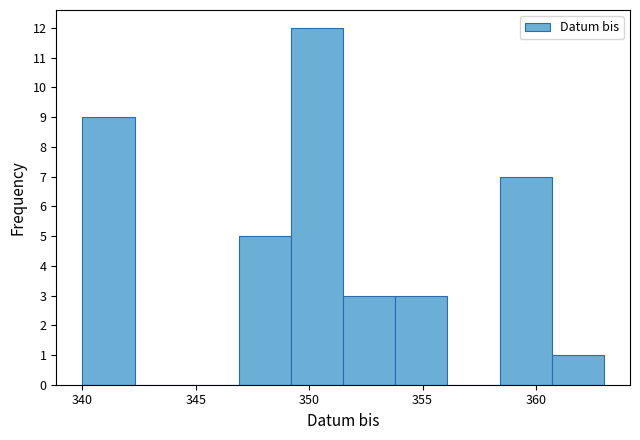

How tall is the bar that spans 360.7 to 363.0 on the x-axis? Neither the bar edges nor the heights are printed on the chart, so give them approximately, as read against the axes.

1